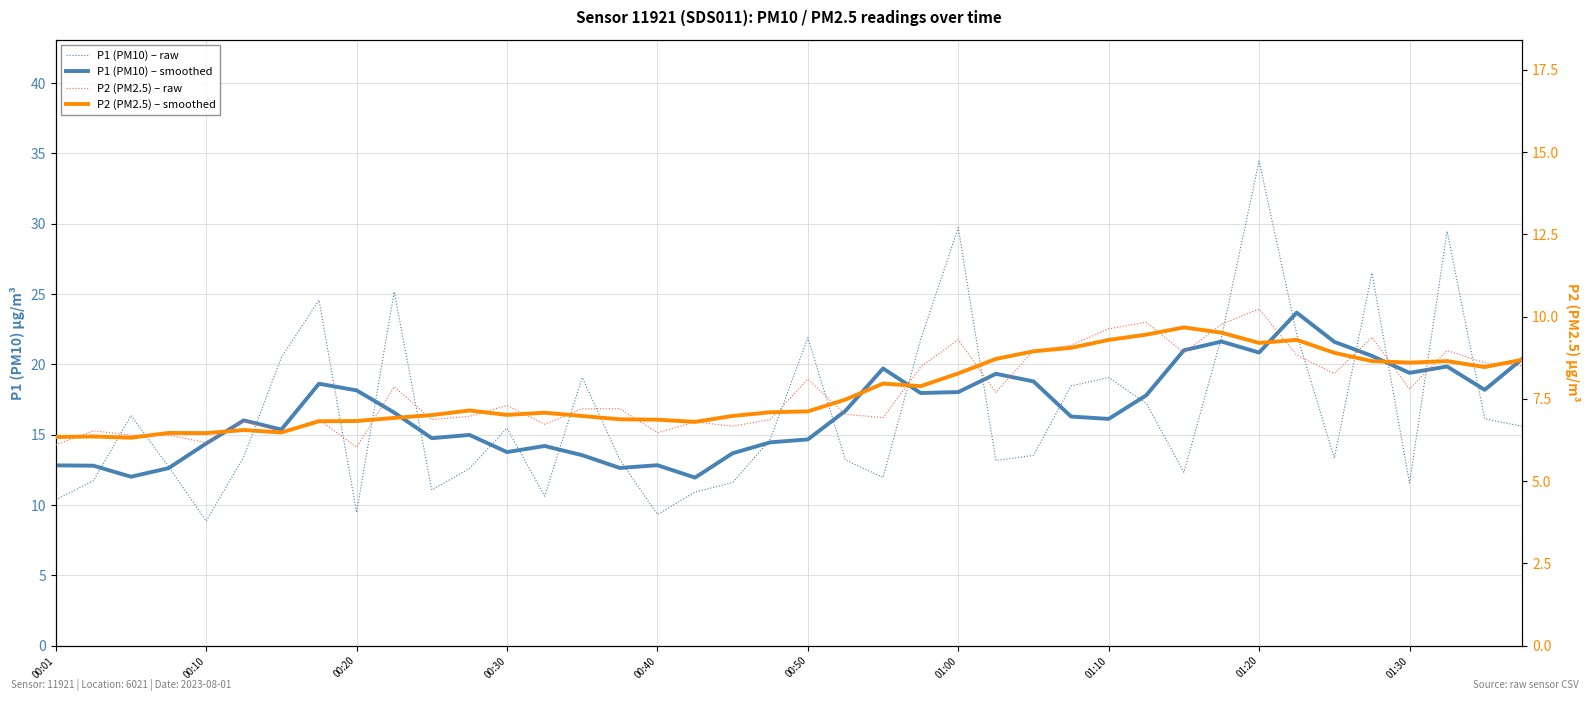

At how many categories does at least one series exceed 29?

3